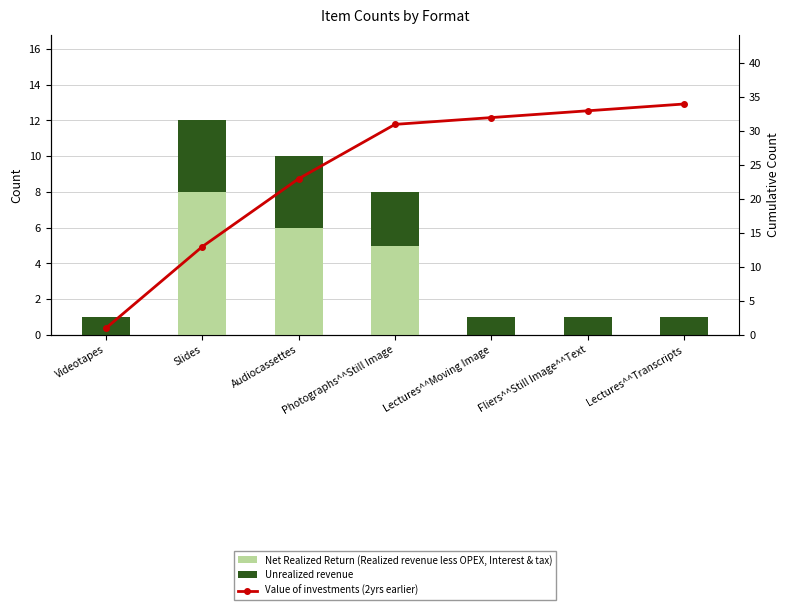

Count the Net Realized Return (Realized revenue less OPEX, Interest & tax) values in the range 0 to 6.

6